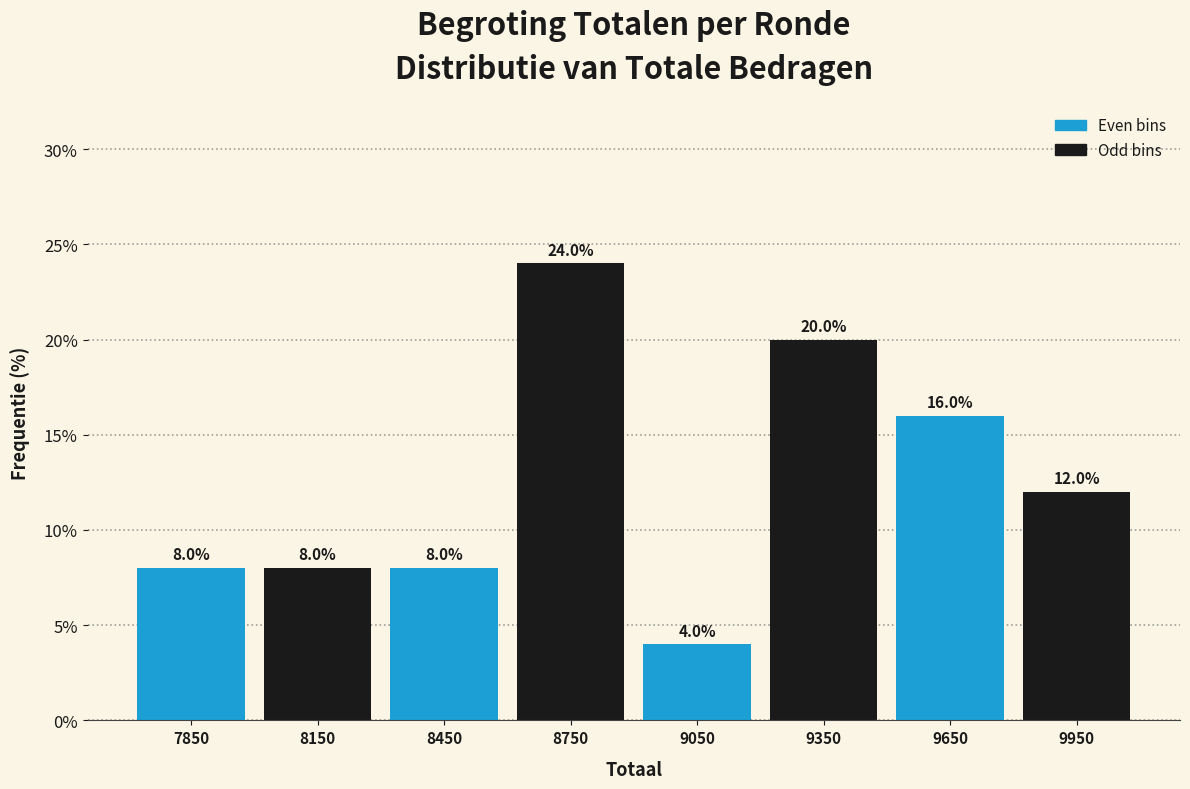

Reading left to right, list every bar in this chart as the range it spans on the x-axis followed by its height.

7700 to 8000: 8.0
8000 to 8300: 8.0
8300 to 8600: 8.0
8600 to 8900: 24.0
8900 to 9200: 4.0
9200 to 9500: 20.0
9500 to 9800: 16.0
9800 to 10100: 12.0